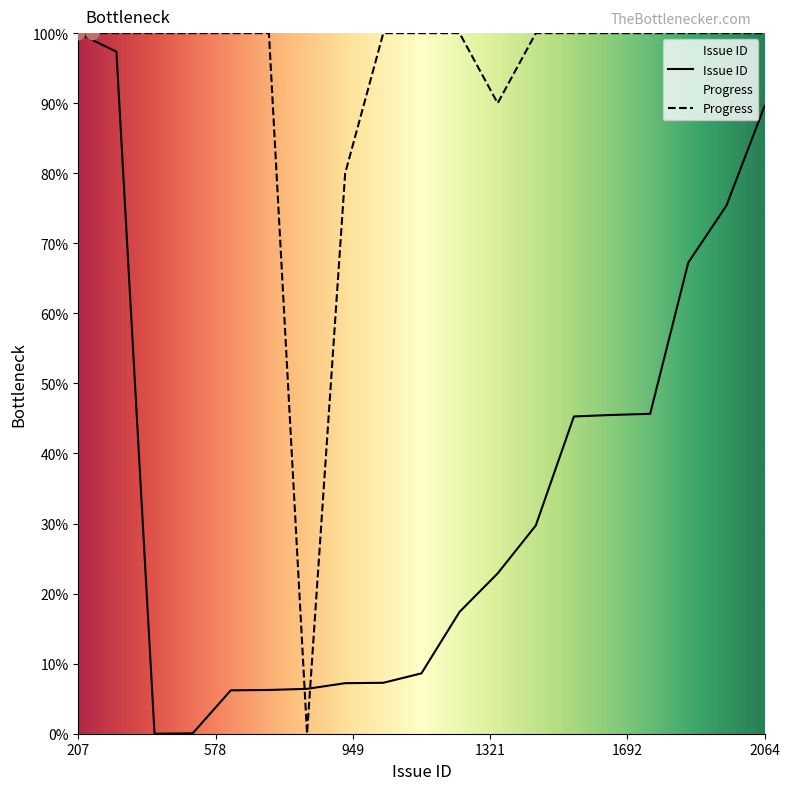

Which series reaches the maximum Y coordinate?

Issue ID